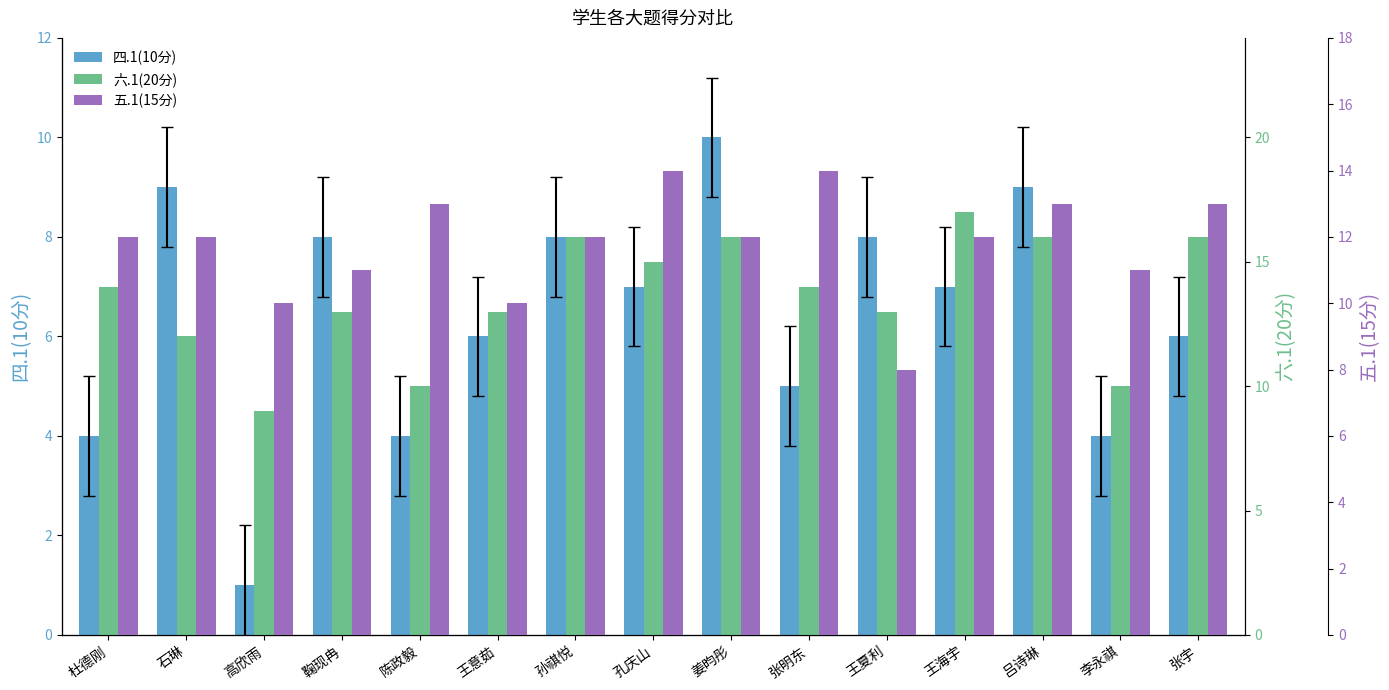

What is the difference between the maximum and second lowest values in the 六.1(20分) series?

7